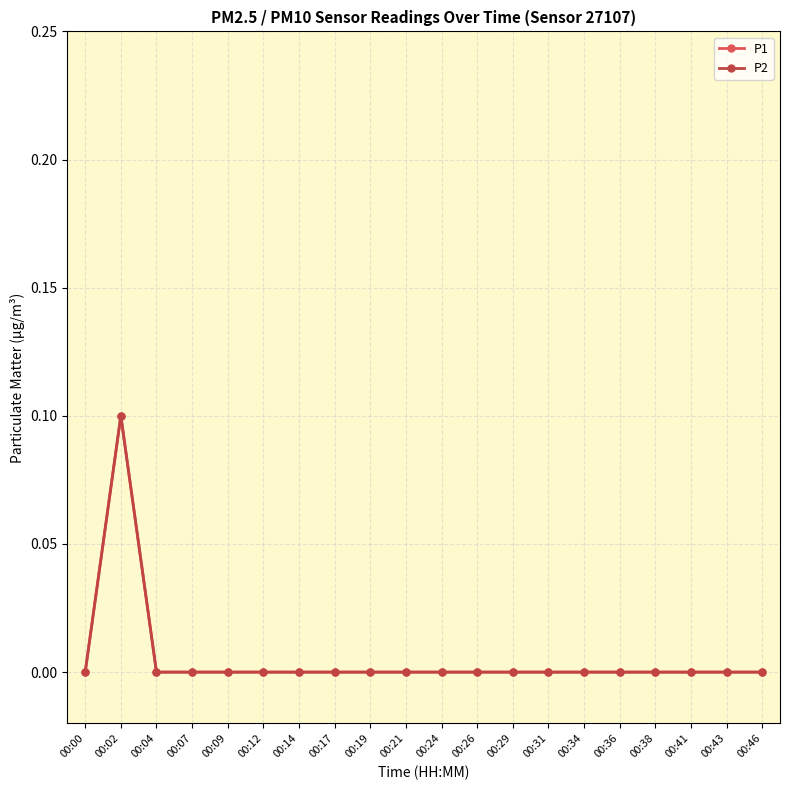

True or false: P1 and P2 cross at least once.

False